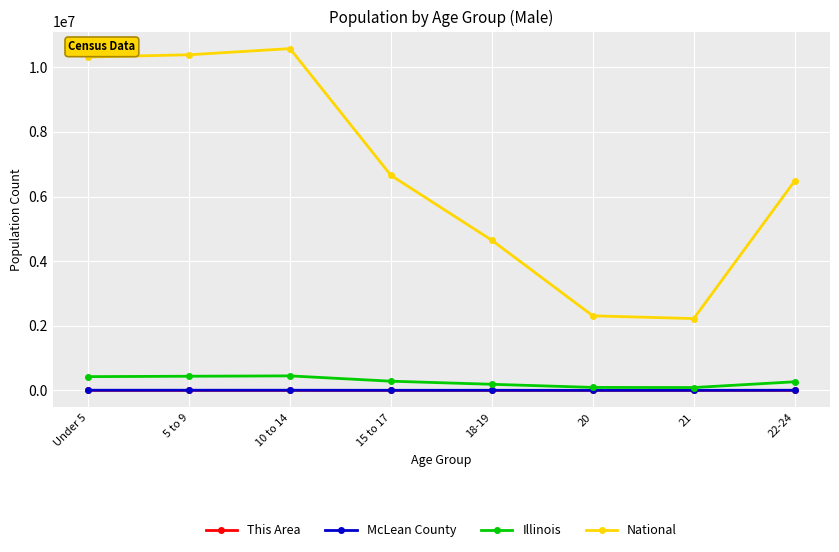

What is the label of the 7th point from the left?

21